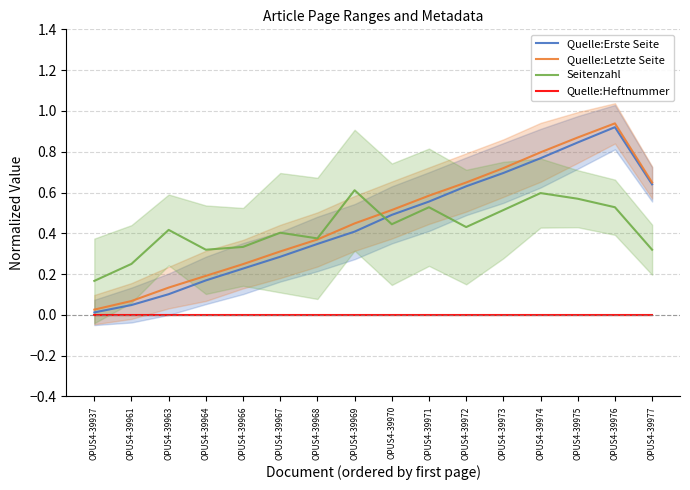

How many categories are shown in the chart?

16